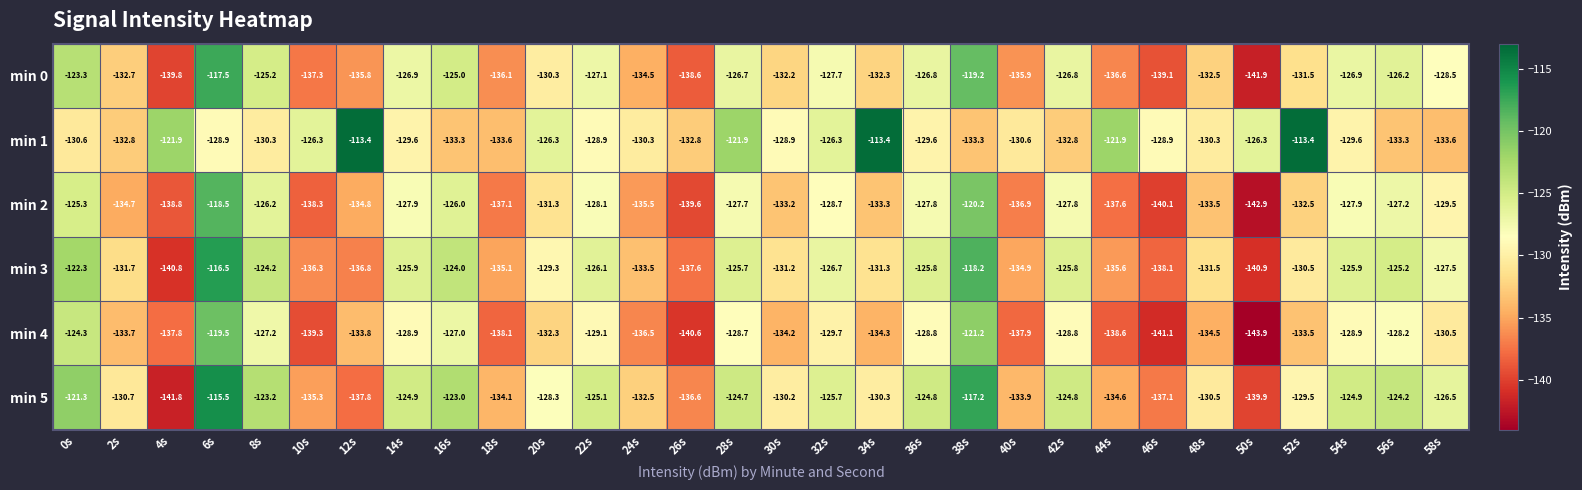

Count the number of data series in this chart.

6